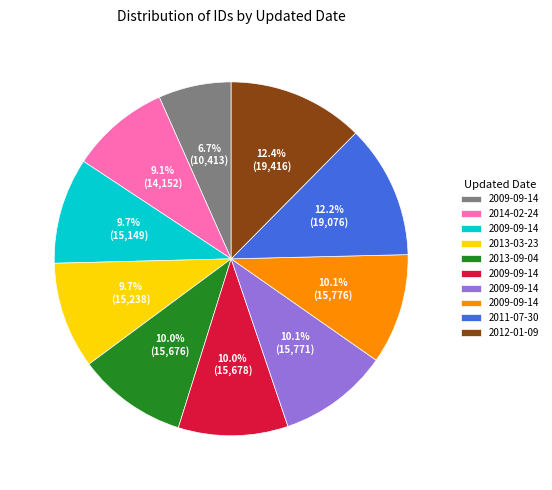

How many segments does this pie chart have?

10